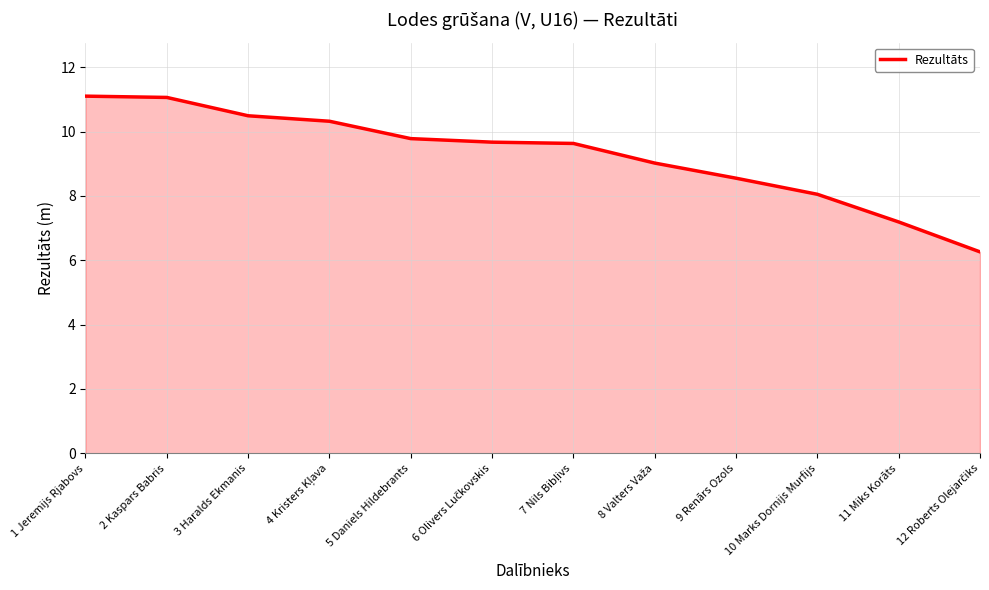

What is the sum of all values?

111.1